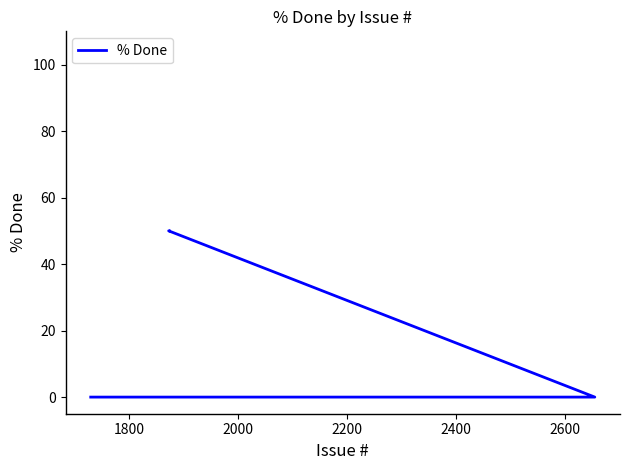

Does the chart display data point markers on the line(s)?

No